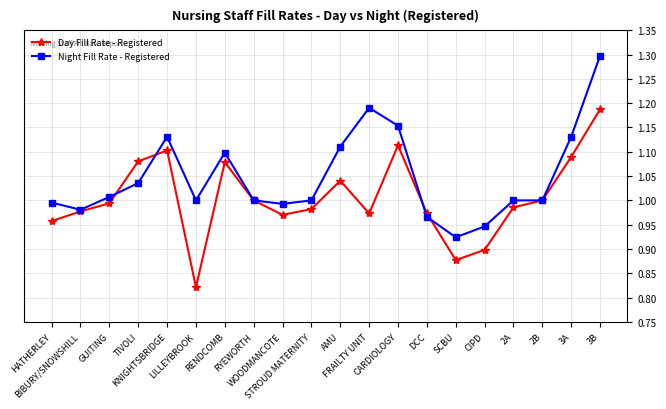

The value of Day Fill Rate - Registered at RENDCOMB is 1.1. True or false?

True